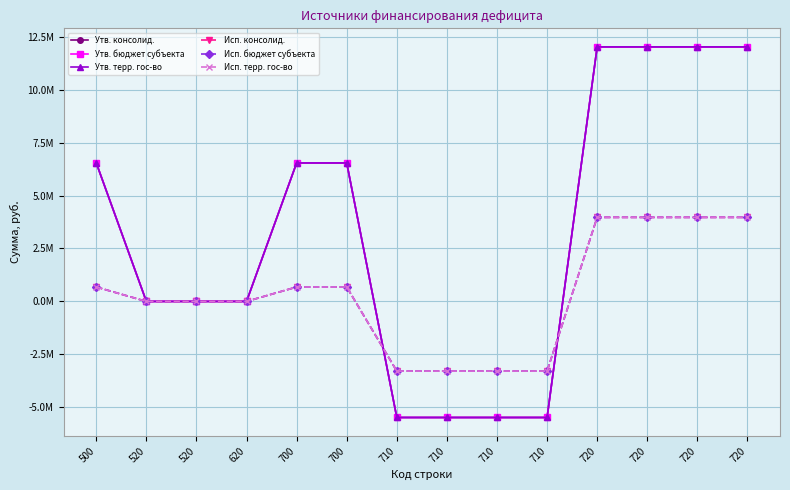

Reading right to left, transcribe all the data shown in this chart.

Утв. консолид.: 12025266.3	12025266.3	12025266.3	12025266.3	-5483468.0	-5483468.0	-5483468.0	-5483468.0	6541798.3	6541798.3	0.0	0.0	0.0	6541798.3
Утв. бюджет субъекта: 12025266.3	12025266.3	12025266.3	12025266.3	-5483468.0	-5483468.0	-5483468.0	-5483468.0	6541798.3	6541798.3	0.0	0.0	0.0	6541798.3
Утв. терр. гос-во: 12025266.3	12025266.3	12025266.3	12025266.3	-5483468.0	-5483468.0	-5483468.0	-5483468.0	6541798.3	6541798.3	0.0	0.0	0.0	6541798.3
Исп. консолид.: 3970885.8	3970885.8	3970885.8	3970885.8	-3289945.6	-3289945.6	-3289945.6	-3289945.6	680940.2	680940.2	0.0	0.0	0.0	680940.2
Исп. бюджет субъекта: 3970885.8	3970885.8	3970885.8	3970885.8	-3289945.6	-3289945.6	-3289945.6	-3289945.6	680940.2	680940.2	0.0	0.0	0.0	680940.2
Исп. терр. гос-во: 3970885.8	3970885.8	3970885.8	3970885.8	-3289945.6	-3289945.6	-3289945.6	-3289945.6	680940.2	680940.2	0.0	0.0	0.0	680940.2